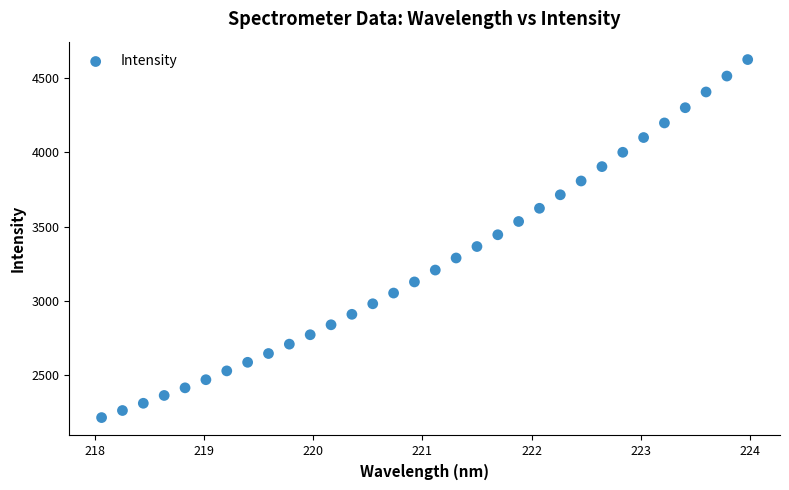

What is the range of Y values (max minus min)?

2407.0